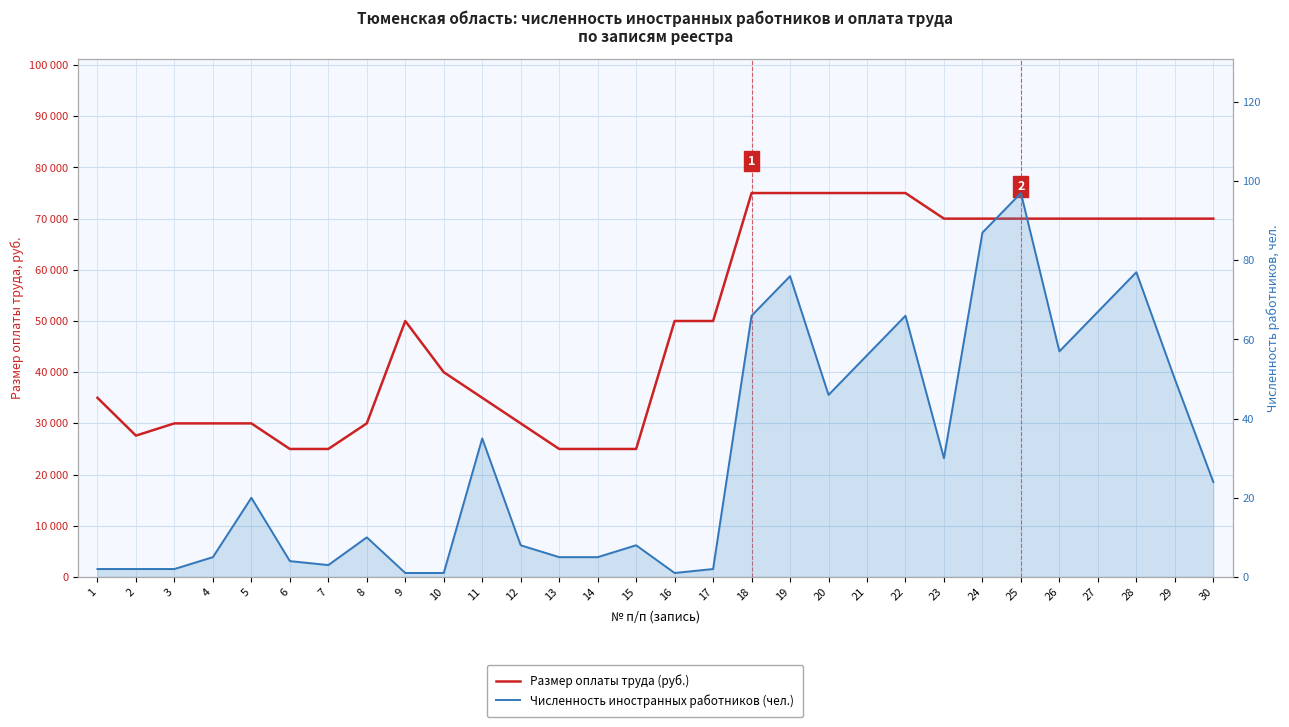

Where is the first local maximum for Численность иностранных работников (чел.)?

5